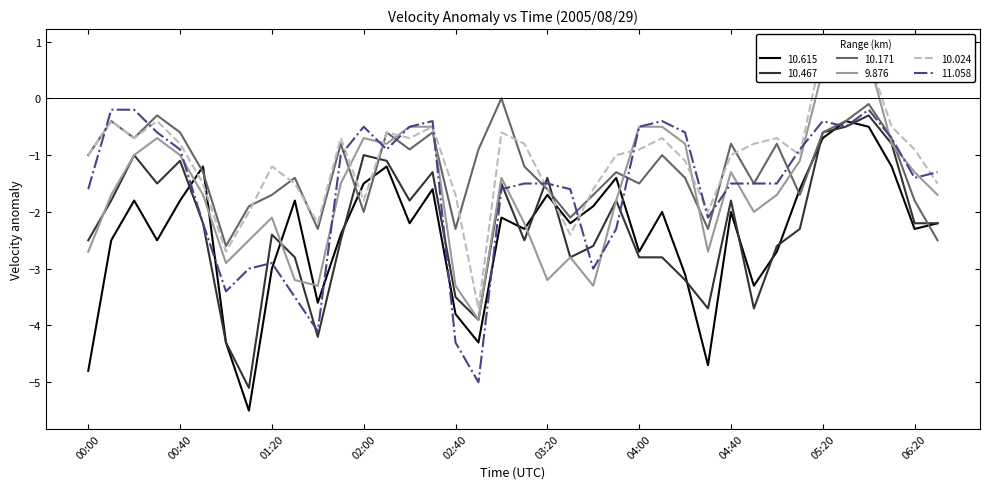

Rank the series by their maximum value, from lowest to highest.

10.615, 10.467, 11.058, 10.171, 9.876, 10.024